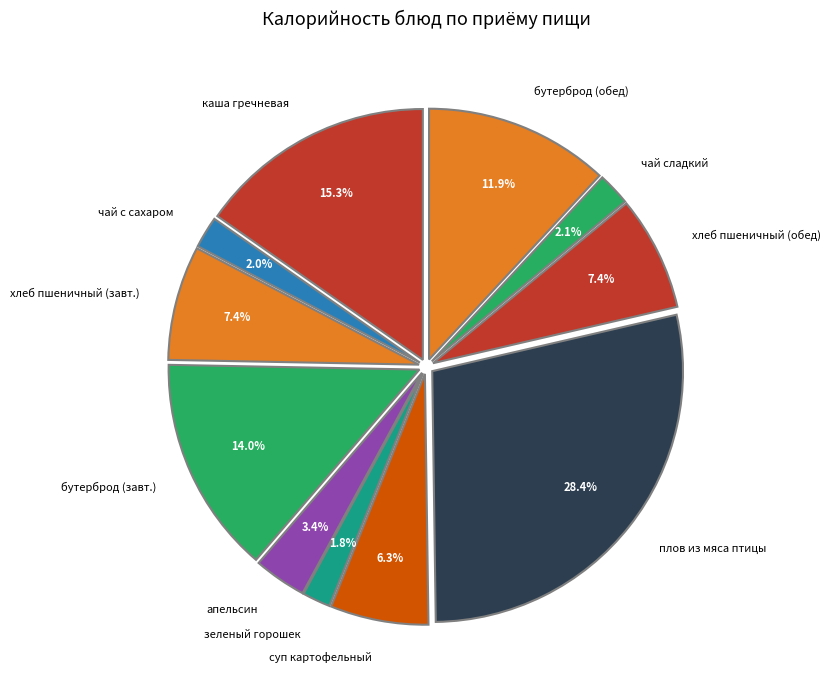

What percentage is the зеленый горошек slice, to the nearest percent?

2%